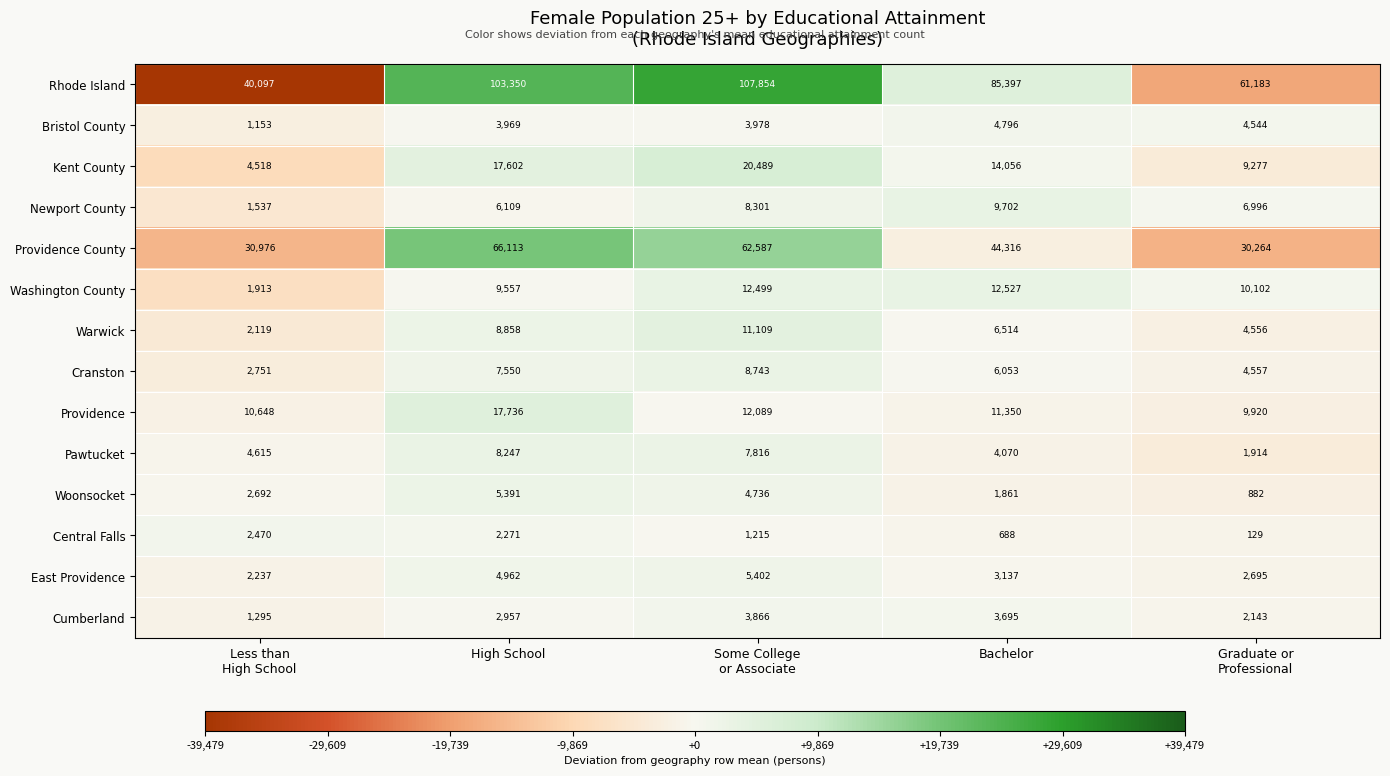

How many categories are shown in the chart?

5